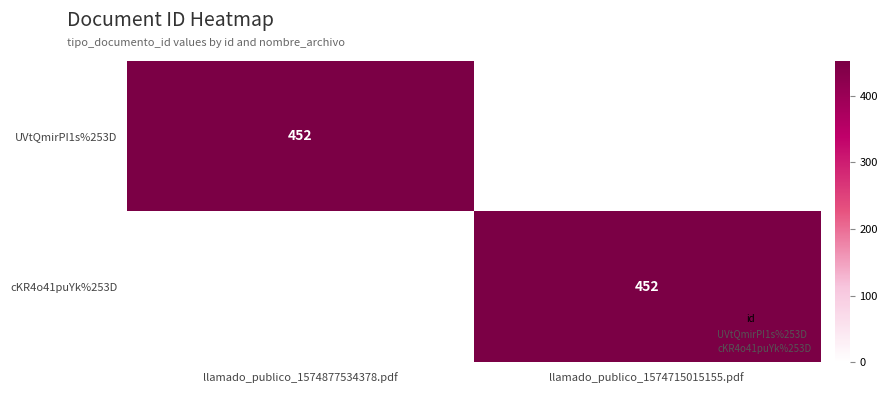

What is the sum of the cKR4o41puYk%253D values at llamado_publico_1574877534378.pdf and llamado_publico_1574715015155.pdf?

452